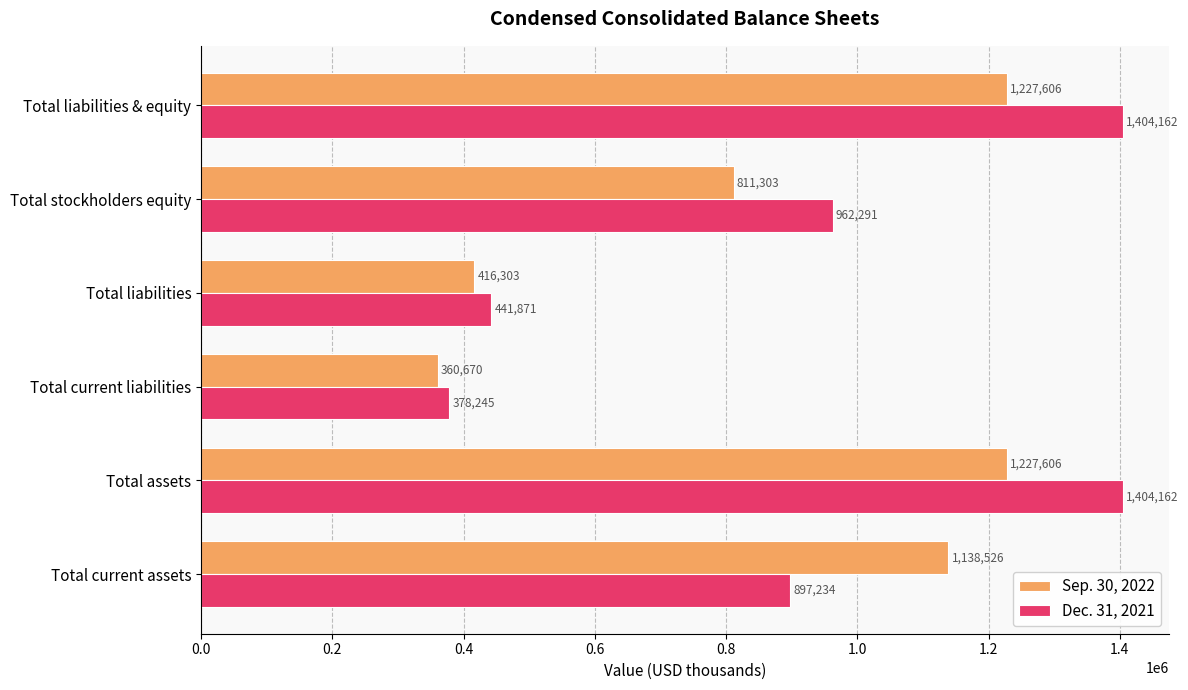

What is the difference between the second highest and second lowest values in the Sep. 30, 2022 series?

811303